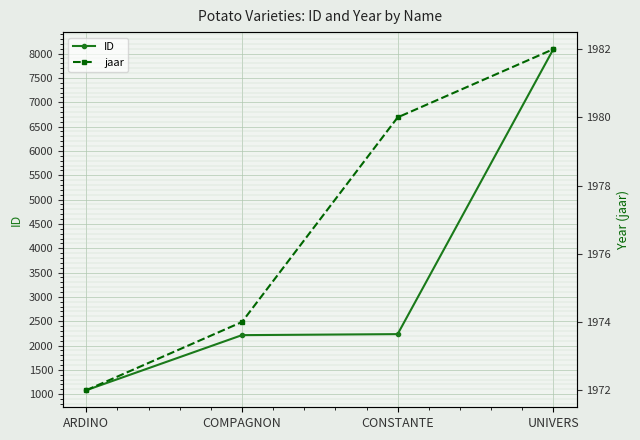

Reading left to right, transcribe all the data shown in this chart.

ID: ARDINO=1082	COMPAGNON=2214	CONSTANTE=2235	UNIVERS=8091
jaar: ARDINO=1972	COMPAGNON=1974	CONSTANTE=1980	UNIVERS=1982